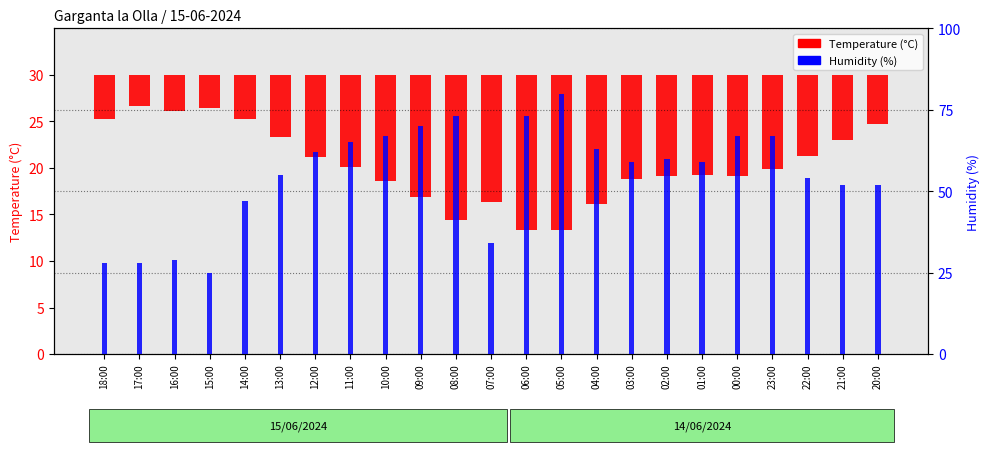

Between 08:00 and 06:00, which is larger?

08:00